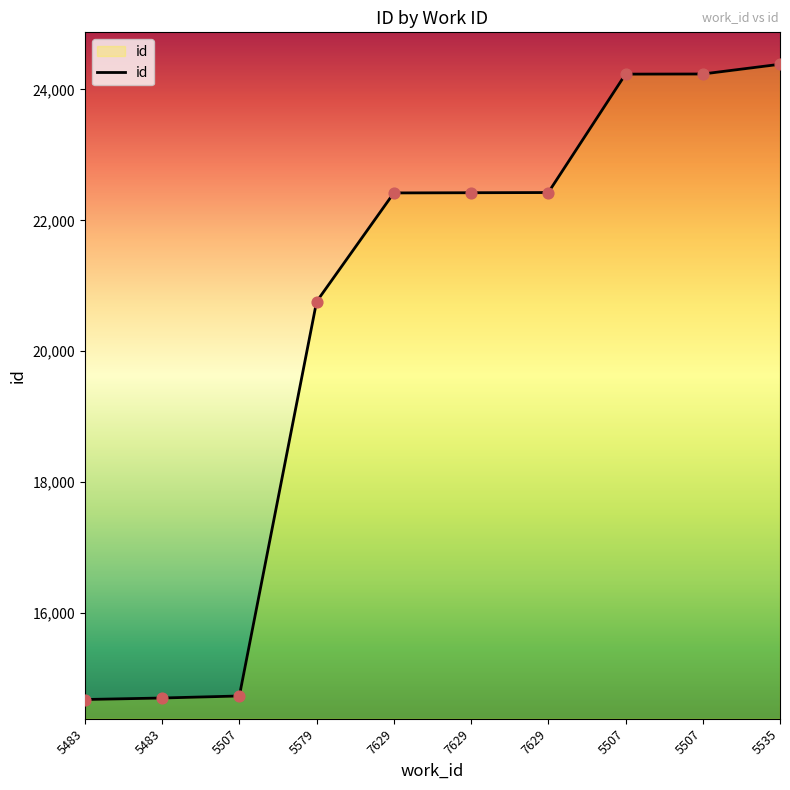

What is the change in value from 5483 to 5507?

+9534